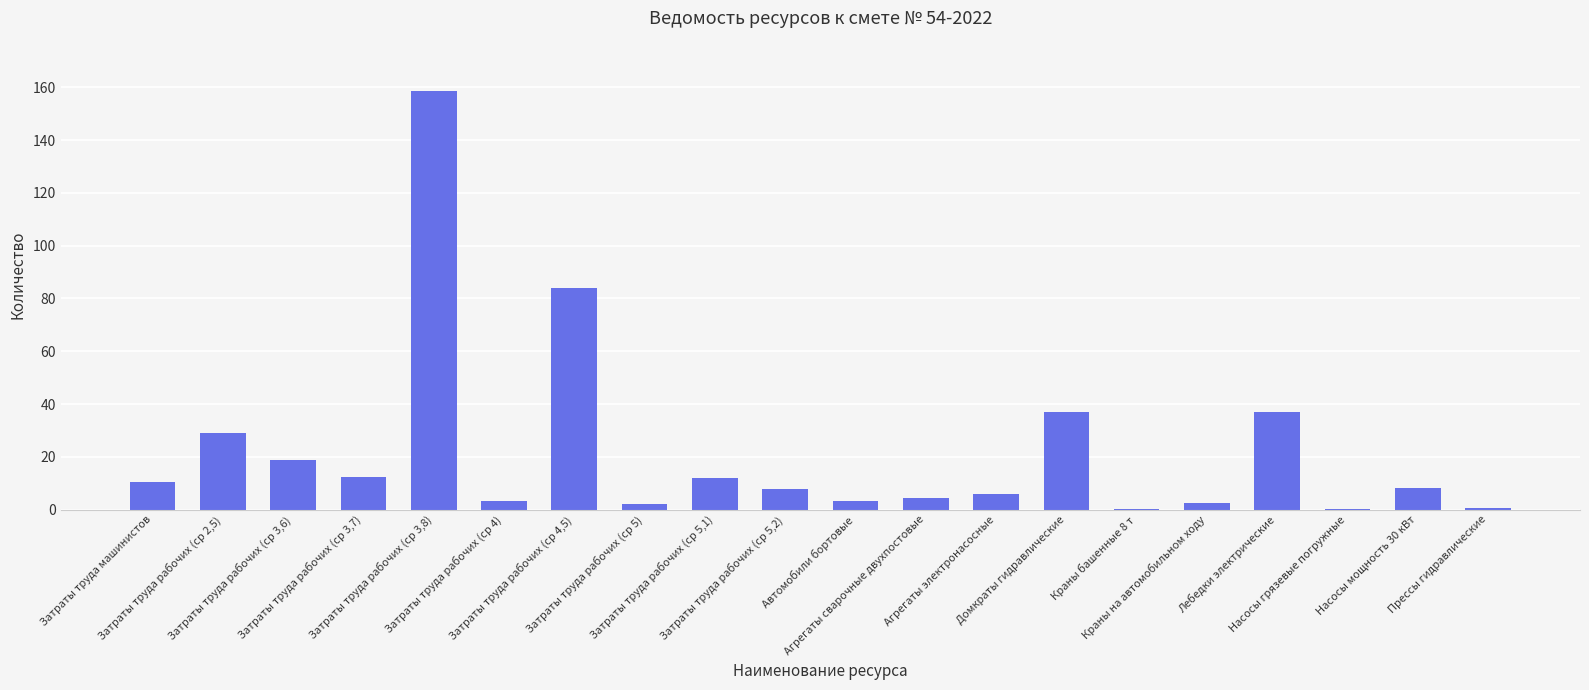

What is the change in value from Затраты труда рабочих (ср 5) to Прессы гидравлические?

-1.5